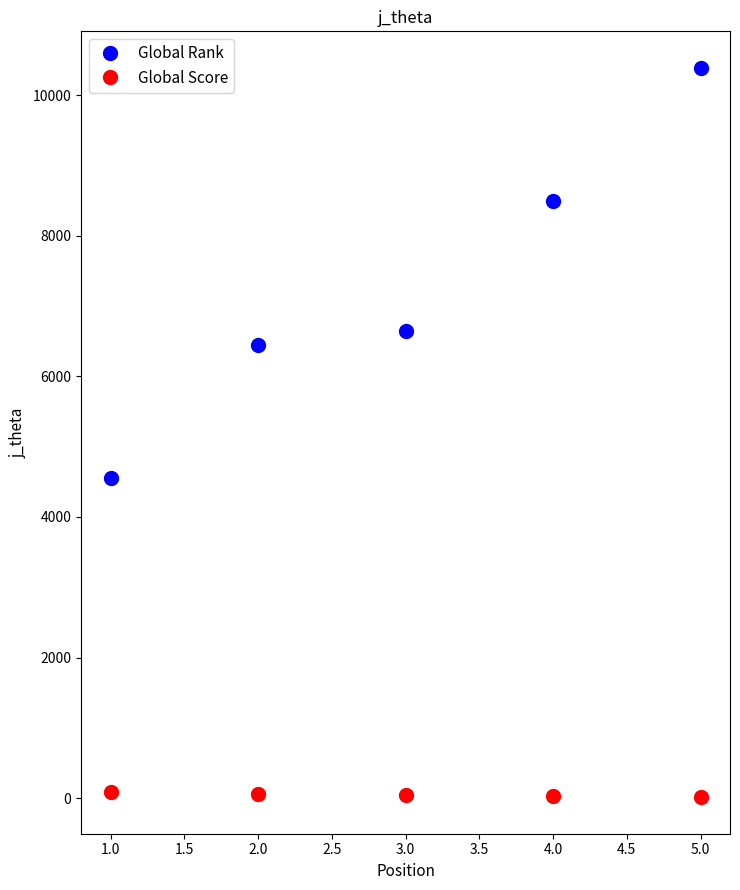

At which category is the sum across all series the highest?

5.0